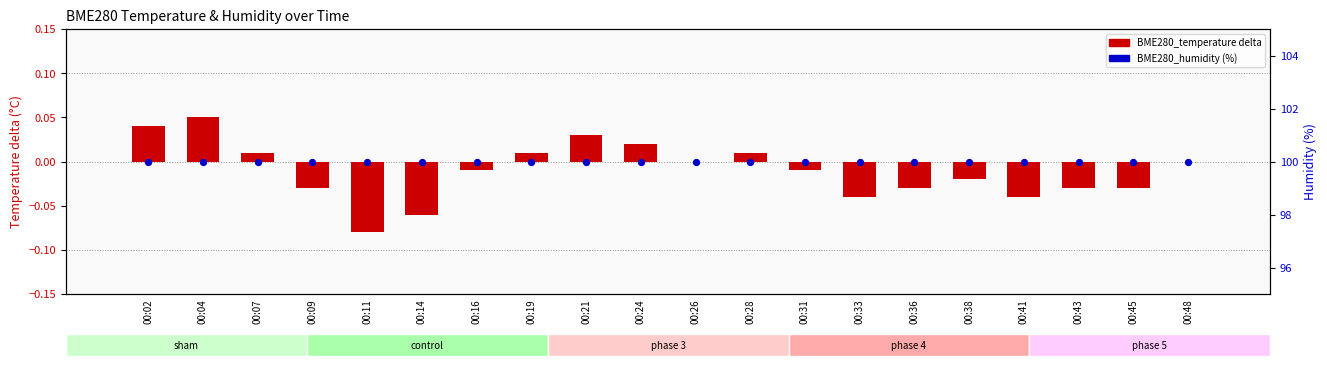

Which series has the largest total across all categories?

BME280_humidity